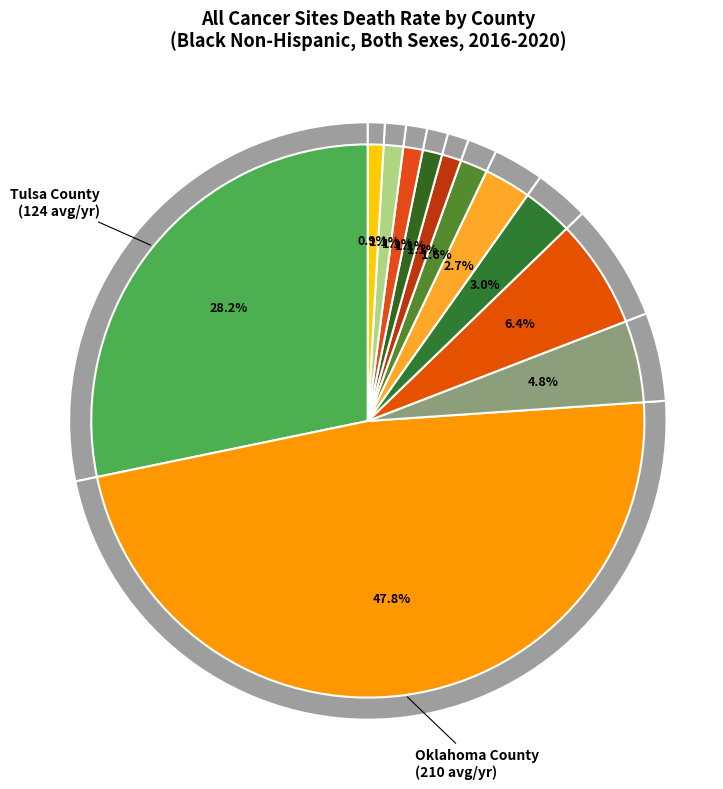

Between Okmulgee County and Tulsa County, which is larger?

Tulsa County